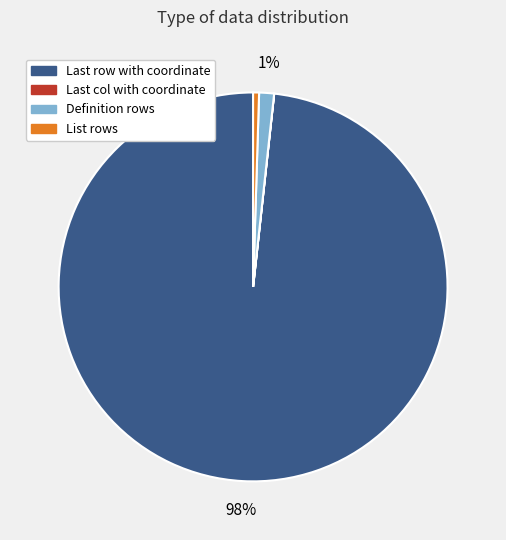

Does any single category account for the majority?

Yes